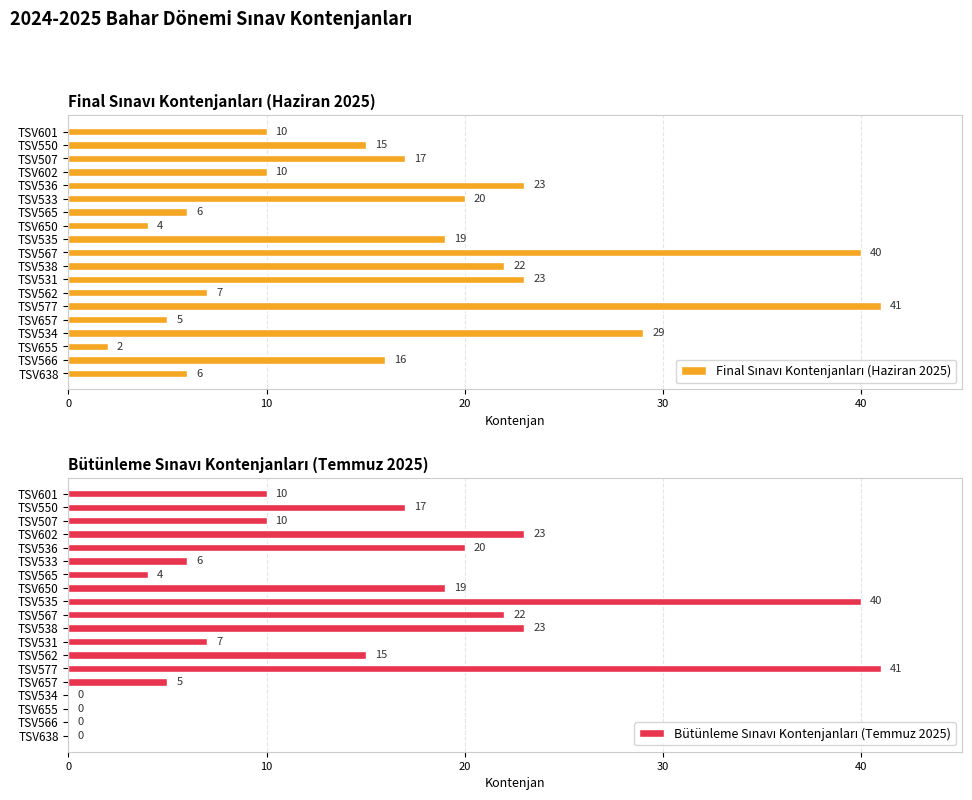

Which series has the largest total across all categories?

Final Sınavı Kontenjanları (Haziran 2025)